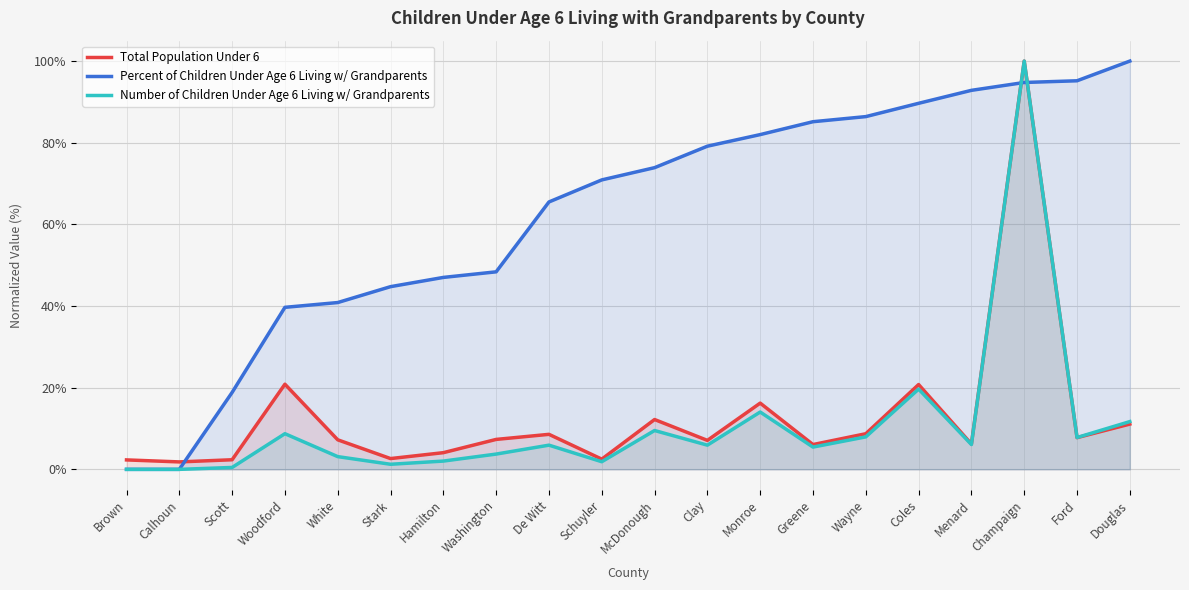

Where is the first local minimum for Total Population Under 6?

Calhoun